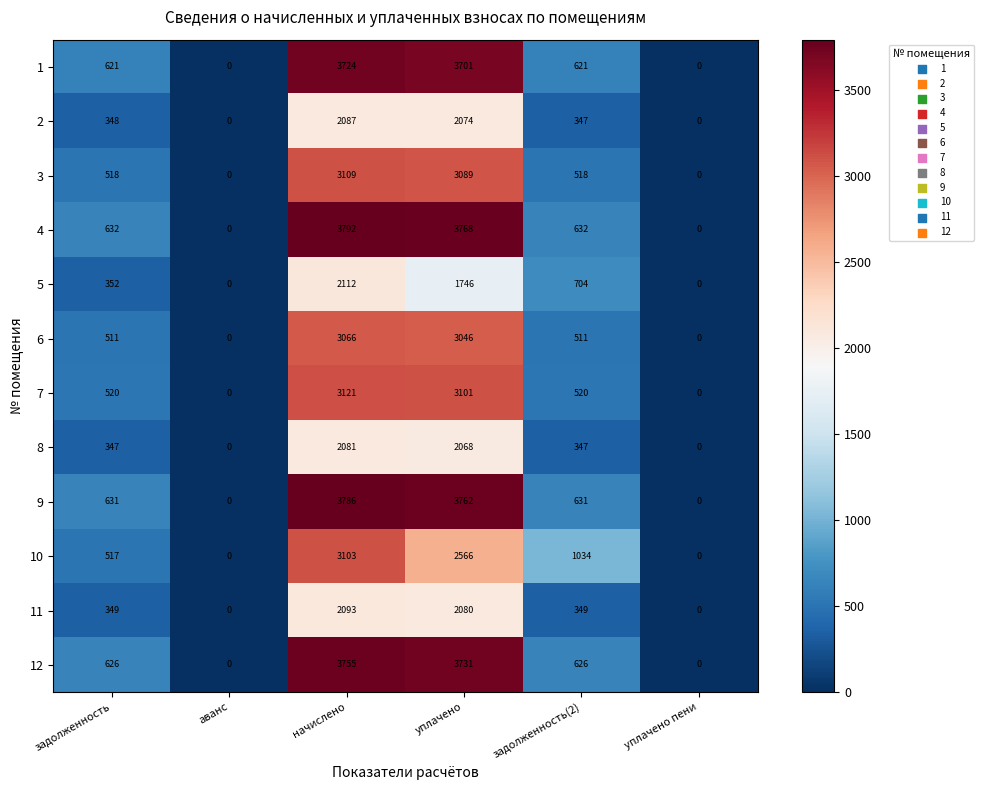

At which label is 5 closest to 1056?

задолженность(2)